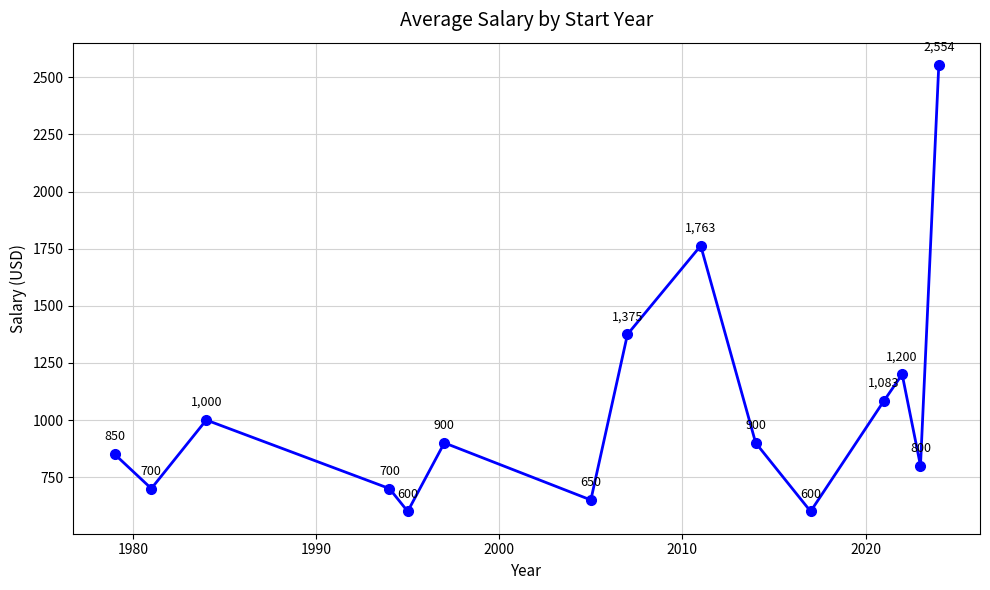

True or false: there are more than 0 points higher than both neighbors.

True